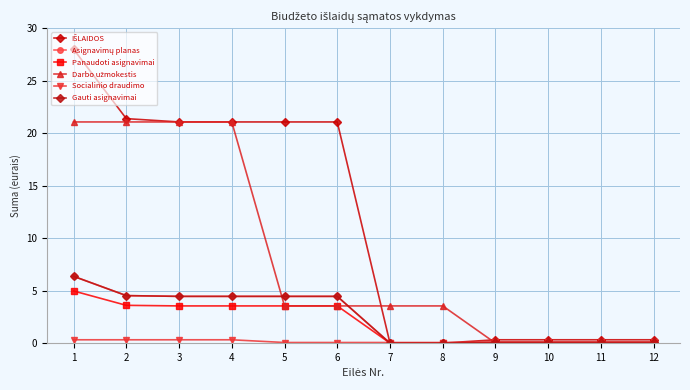

Where does the Darbo užmokestis series first go above 3?

1